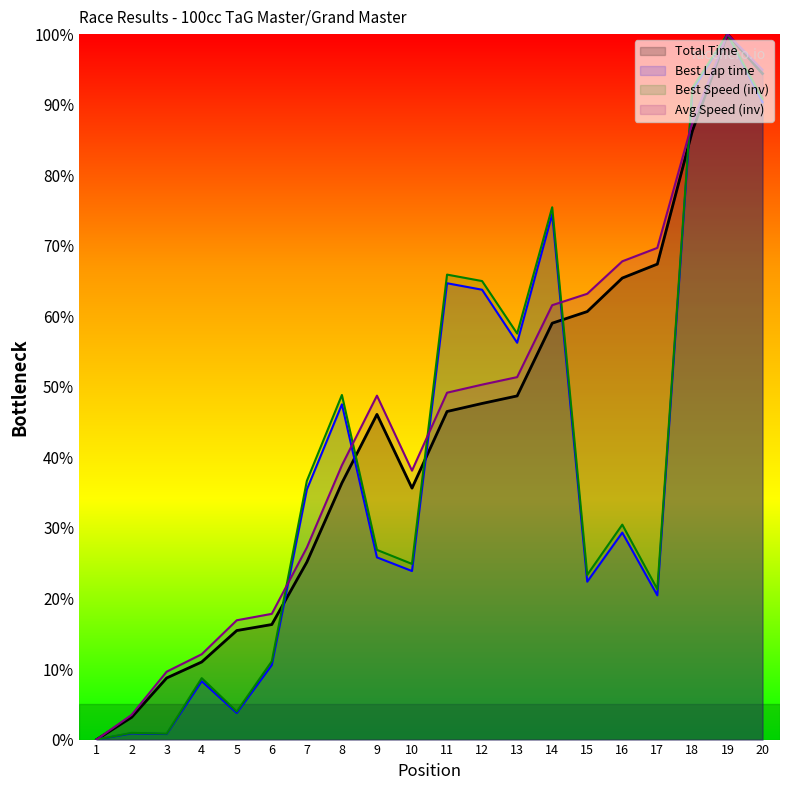

True or false: Average Speed has a value of 26.5 at 10.

False